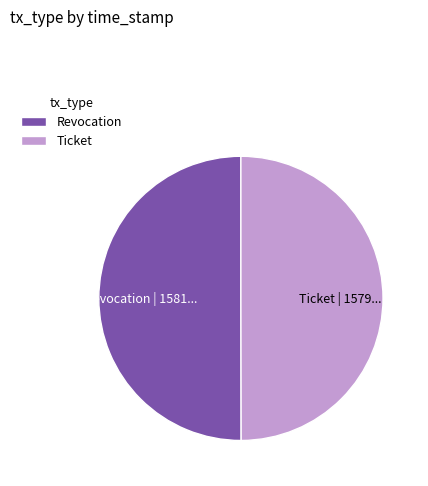

Is it true that Revocation is 43% of the pie?

False